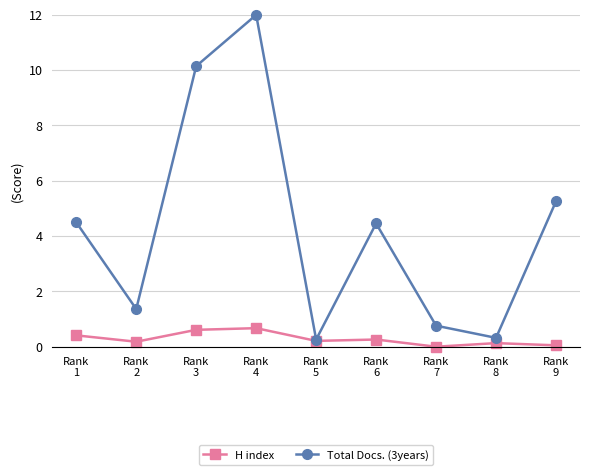

True or false: Total Docs. (3years) has more than 0 interior local peaks.

True